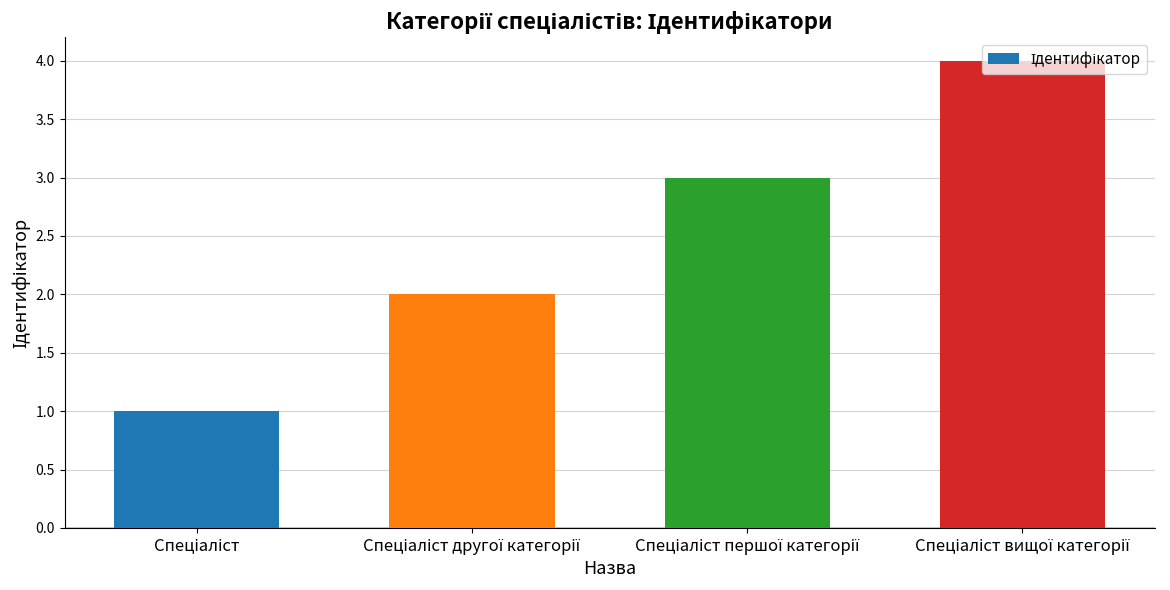

What is the sum of all values?

10